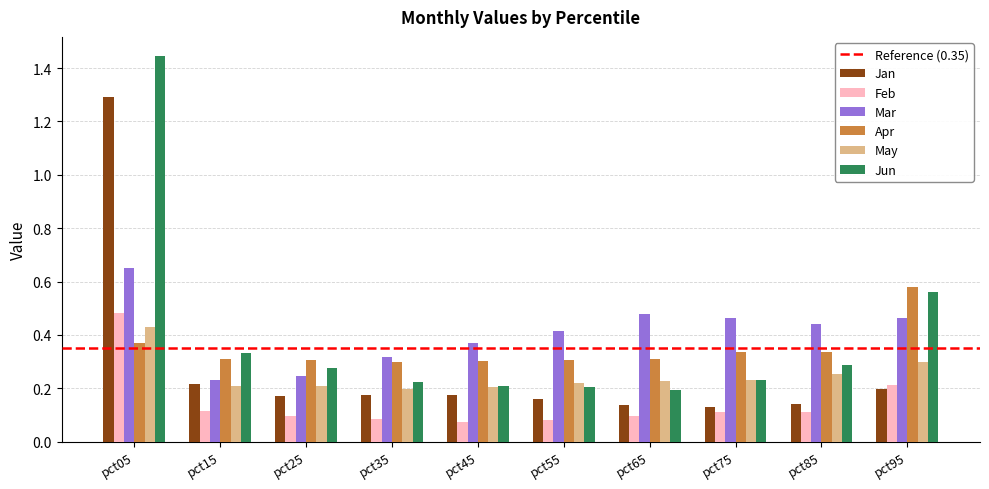

The value of Jun at pct75 is 0.2. True or false?

True